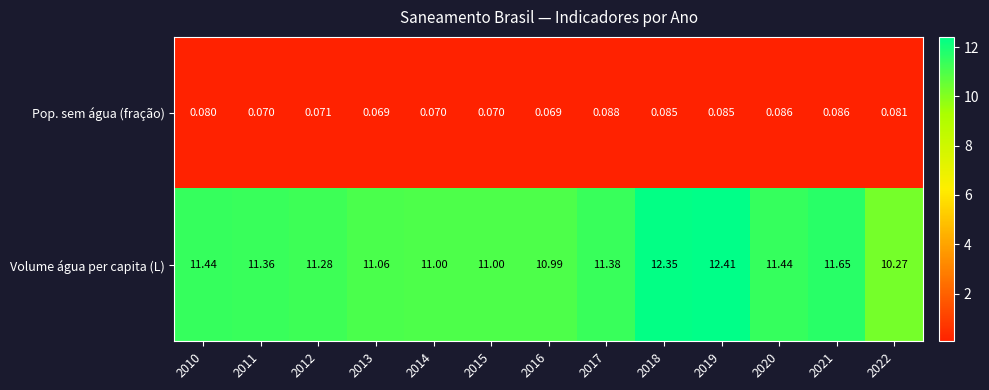

Is the value of Pop. sem água (fração) at 2020 greater than the value of Volume água per capita (L) at 2014?

No